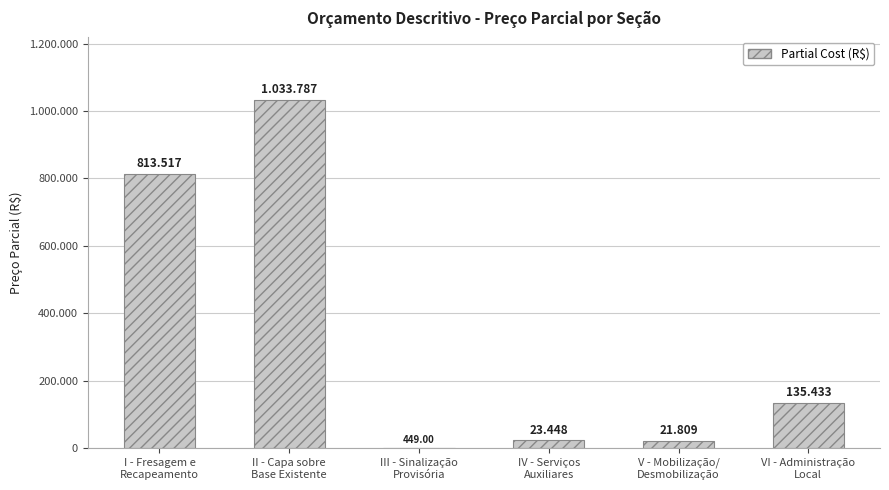

At which label does the data first exceed 135432?

I - Fresagem e
Recapeamento